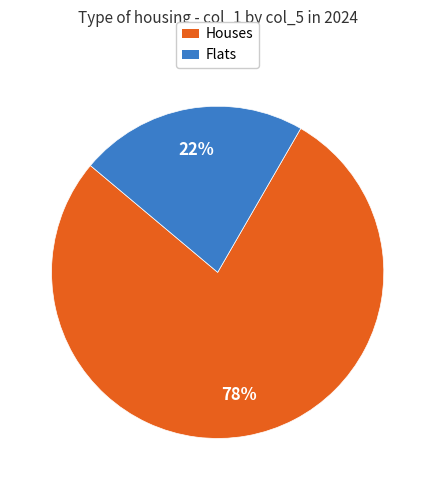

Does any single category account for the majority?

Yes